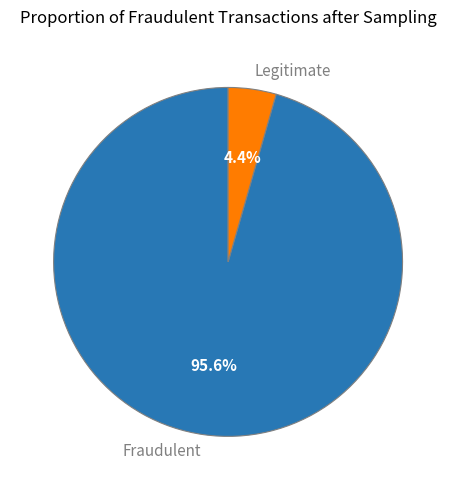

What is the majority slice?

Fraudulent